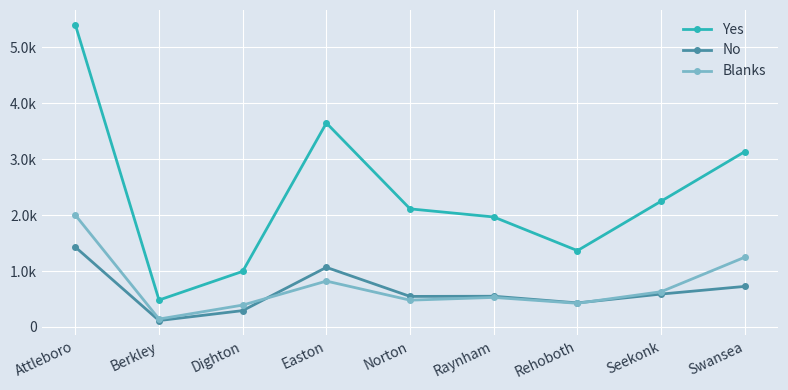

The Blanks series shows 2004 at Swansea. True or false?

False